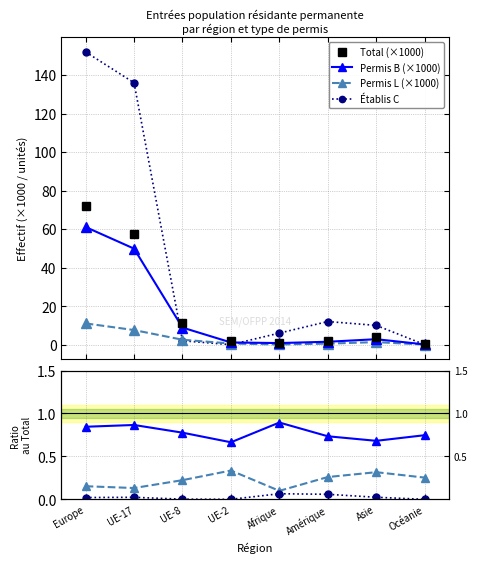

Is this an area chart (filled region under the line)?

No